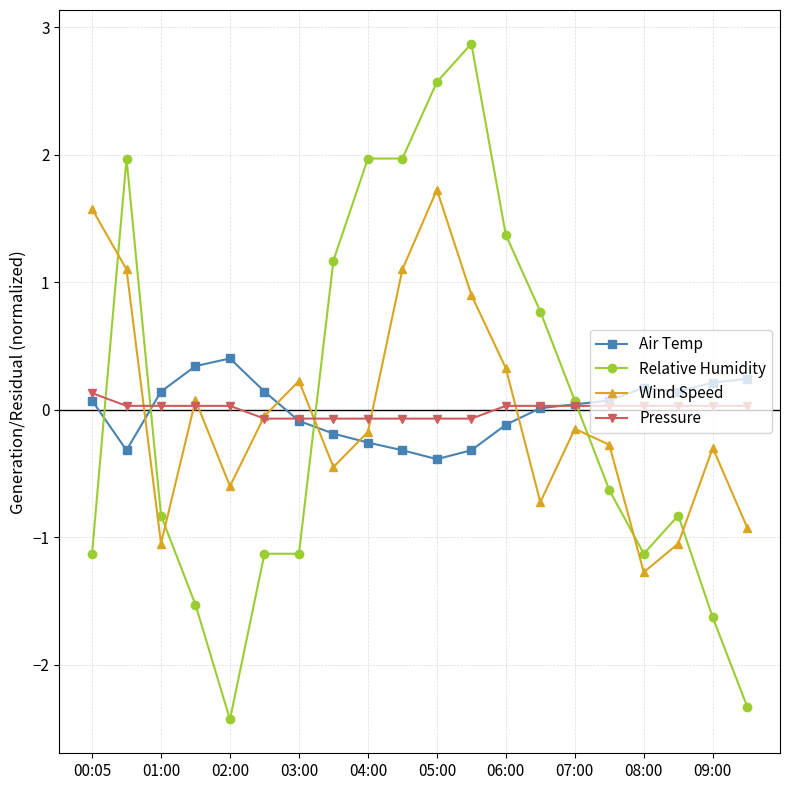

List the series in order of their peak value, highest first.

Relative Humidity, Wind Speed, Air Temp, Pressure